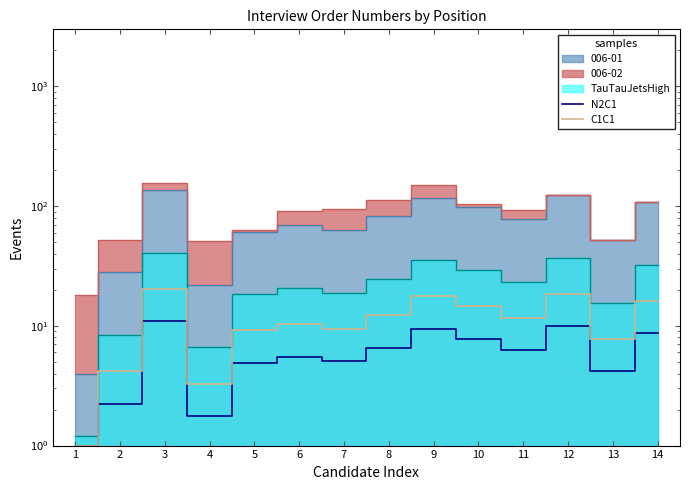

True or false: C1C1 and N2C1 intersect in this chart.

False